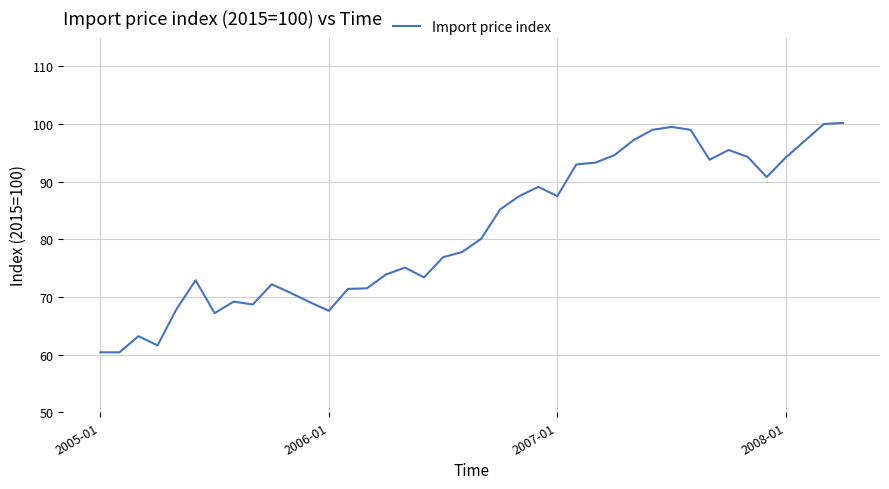

What is the difference between the maximum and minimum values?

39.8